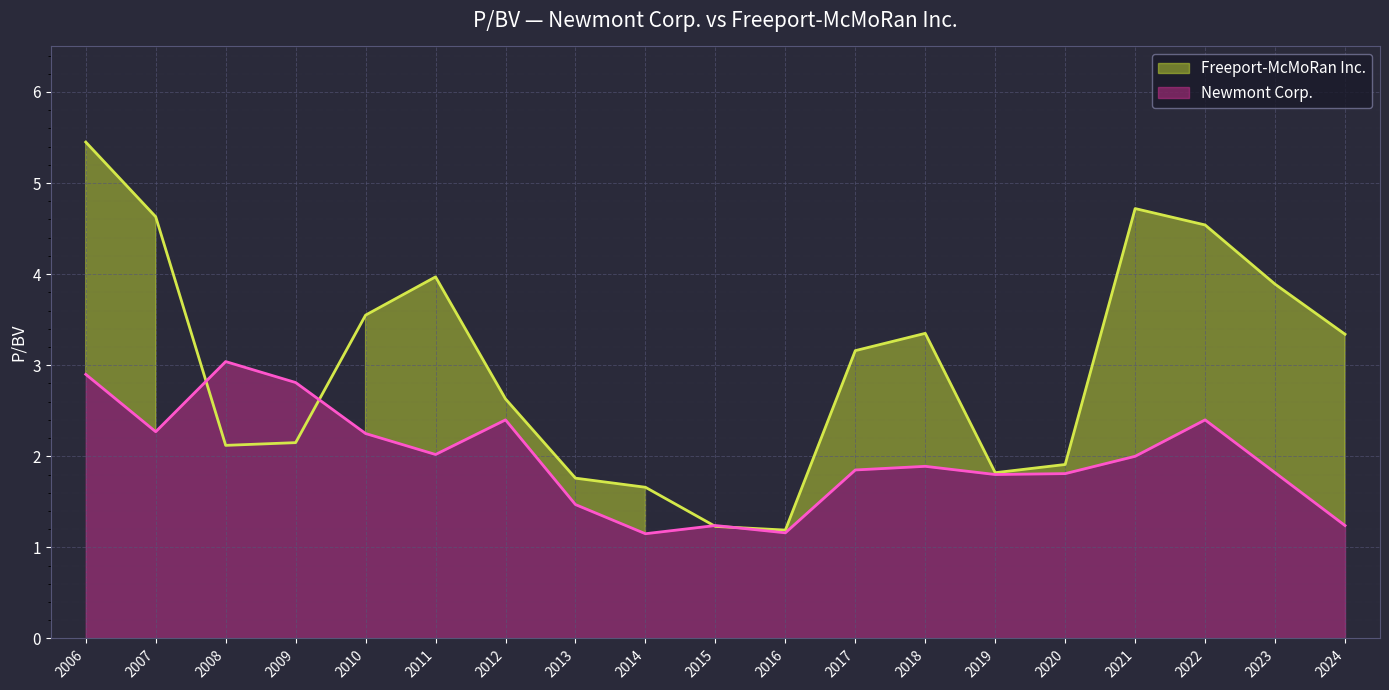

Reading left to right, transcribe all the data shown in this chart.

Freeport-McMoRan Inc.: 5.5	4.6	2.1	2.1	3.5	4.0	2.6	1.8	1.7	1.2	1.2	3.2	3.4	1.8	1.9	4.7	4.5	3.9	3.3
Newmont Corp.: 2.9	2.3	3.0	2.8	2.2	2.0	2.4	1.5	1.1	1.2	1.2	1.9	1.9	1.8	1.8	2.0	2.4	1.8	1.2